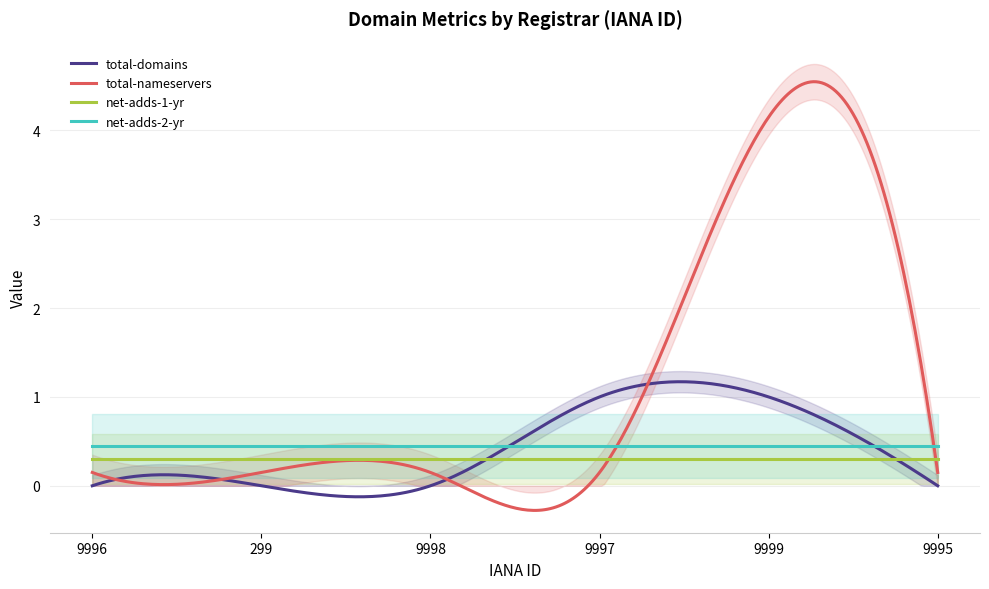

Reading left to right, extract all data points from this chart.

total-domains: 0	0	0	1	1	0
total-nameservers: 0	0	0	0	4	0
net-adds-1-yr: 0	0	0	0	0	0
net-adds-2-yr: 0	0	0	0	0	0